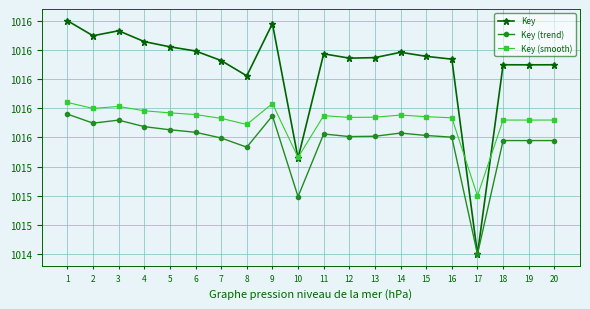

Is this an area chart (filled region under the line)?

No